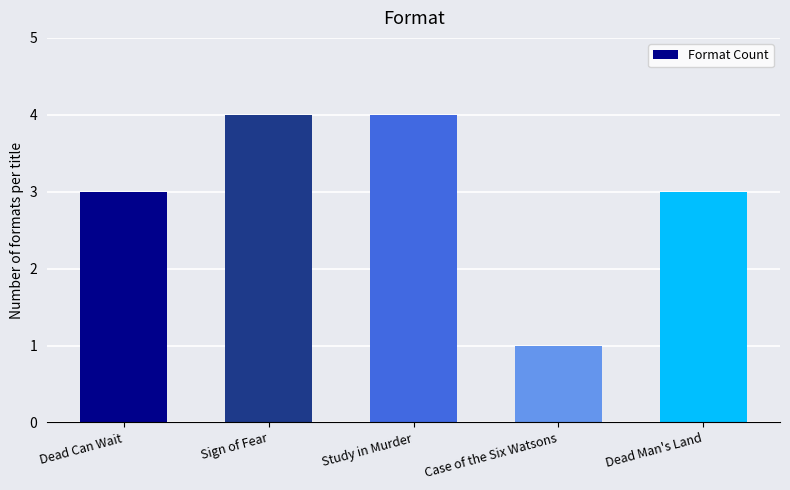

What is the change in value from Sign of Fear to Case of the Six Watsons?

-3